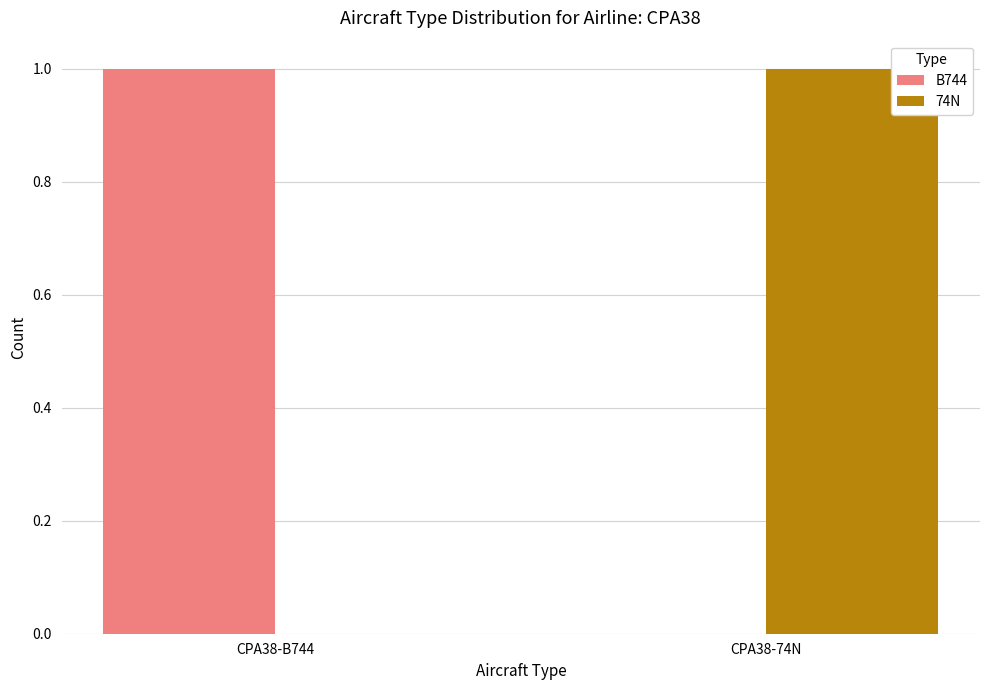

Reading left to right, extract all data points from this chart.

B744: CPA38-B744=1	CPA38-74N=0
74N: CPA38-B744=0	CPA38-74N=1